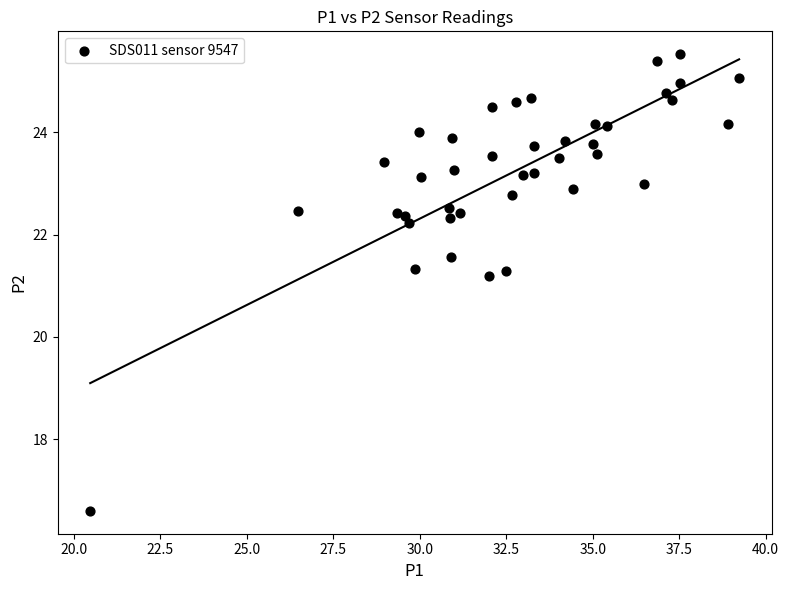

What Y value in the scatter plot is closest to 21?

21.2